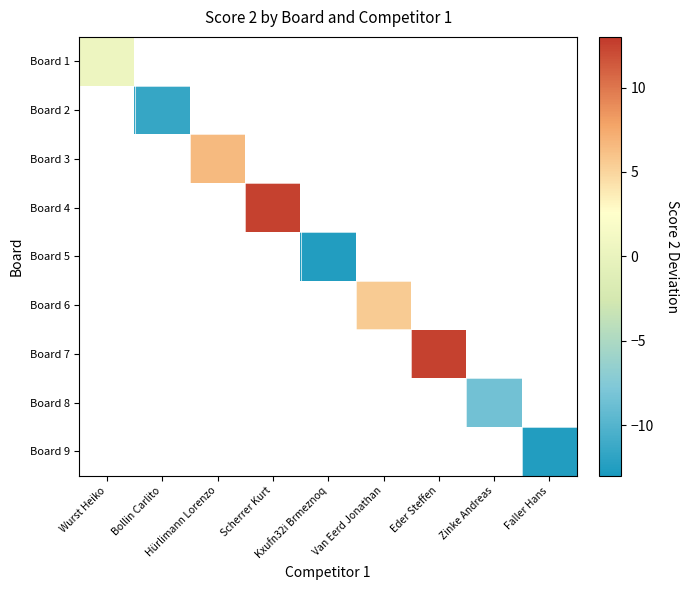

At Scherrer Kurt, list the series in order from smallest to largest.

Board 1, Board 2, Board 3, Board 4, Board 5, Board 6, Board 7, Board 8, Board 9